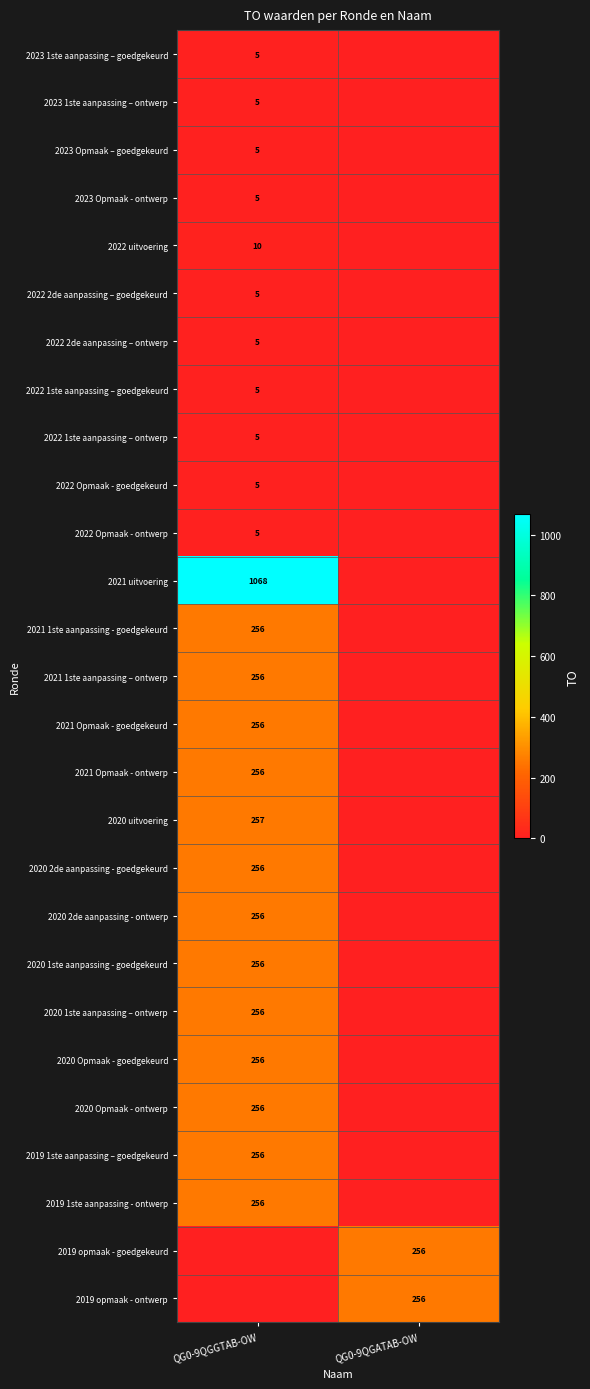

How many series are shown in this chart?

27